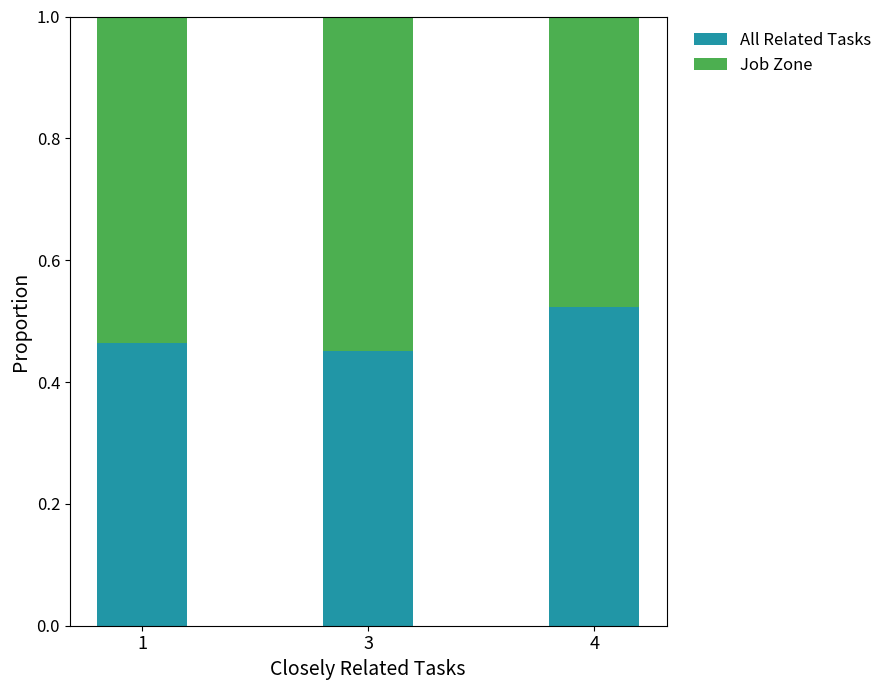

How many All Related Tasks values are between 0 and 1?

3